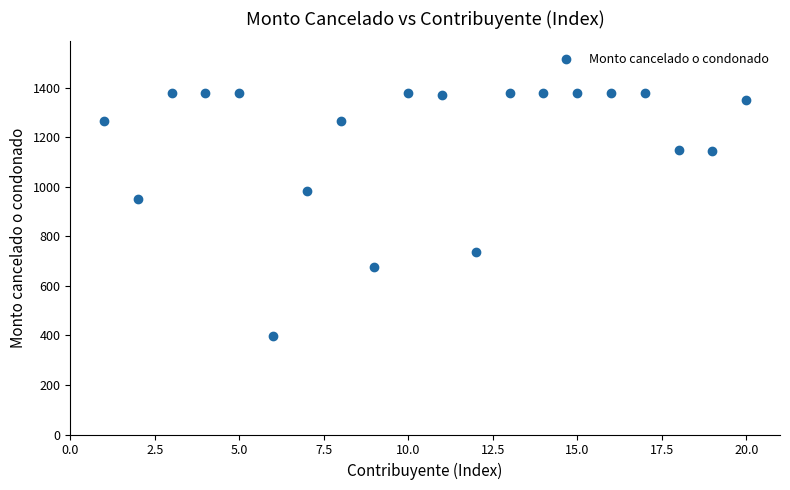

What Y value in the scatter plot is closest to 888?

951.3